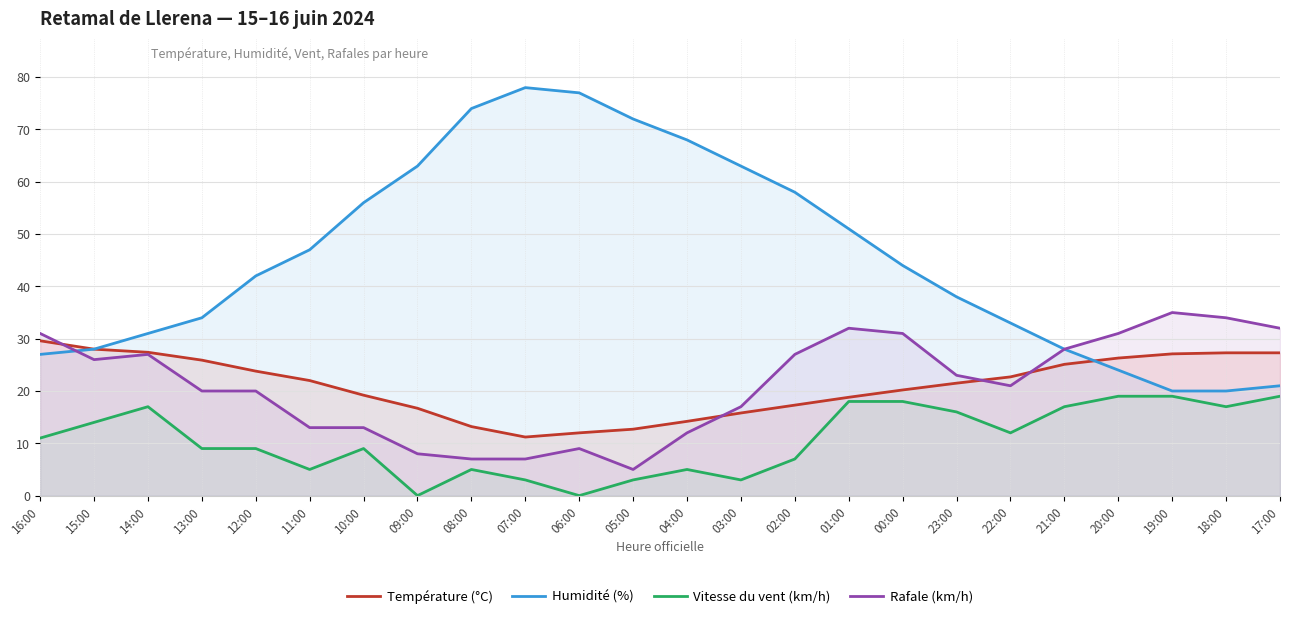

What is the difference between the highest and lowest values at 14:00?

14.0